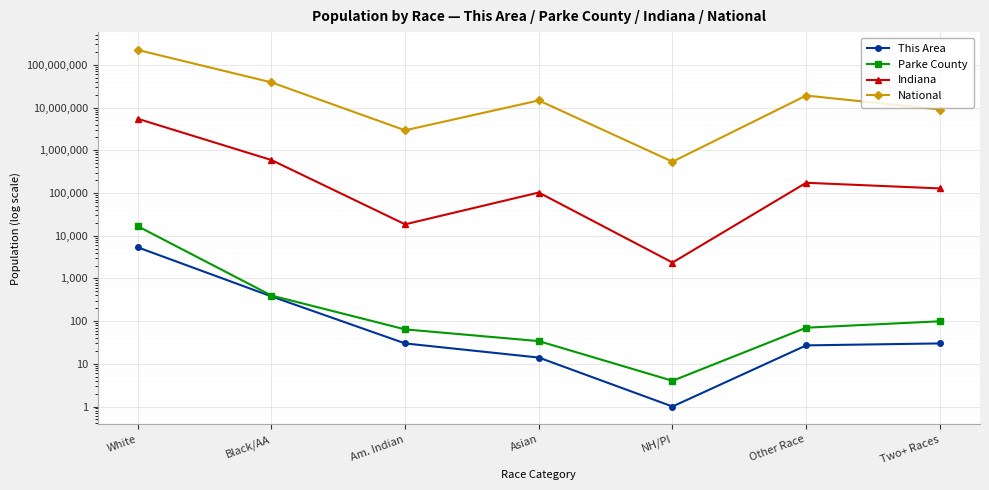

Rank the series by their maximum value, from lowest to highest.

This Area, Parke County, Indiana, National